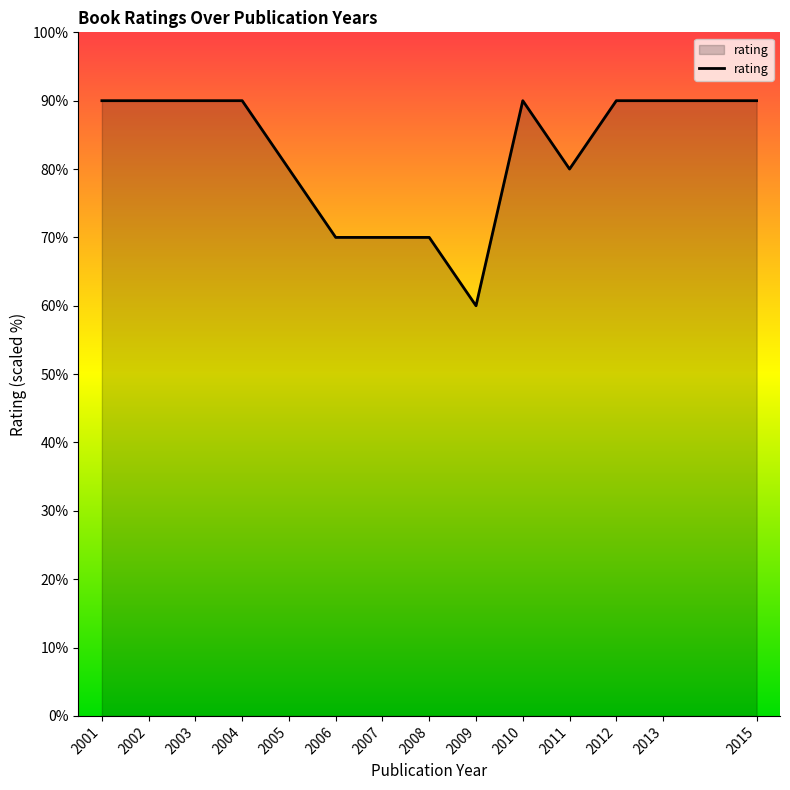

How many series are shown in this chart?

1